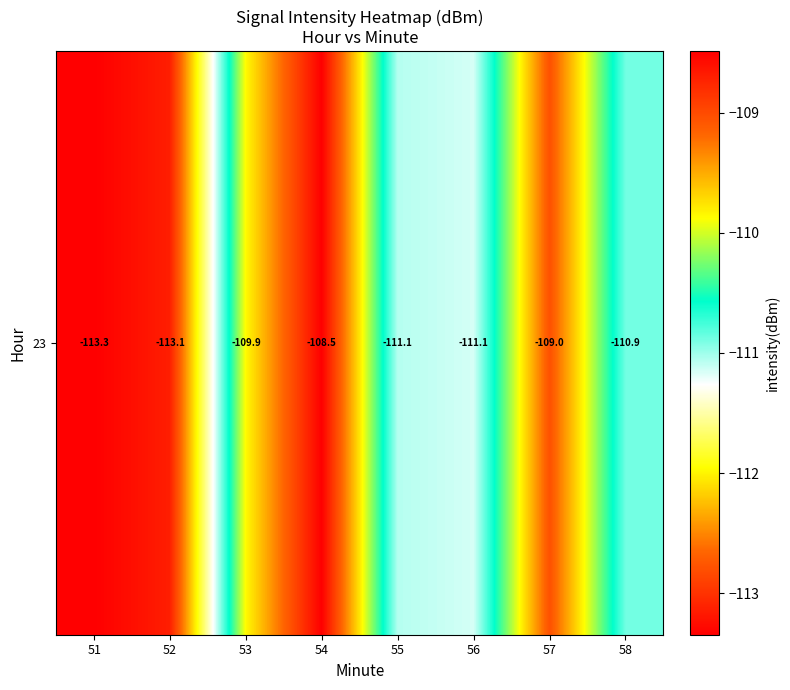

How many values are below -110?

5